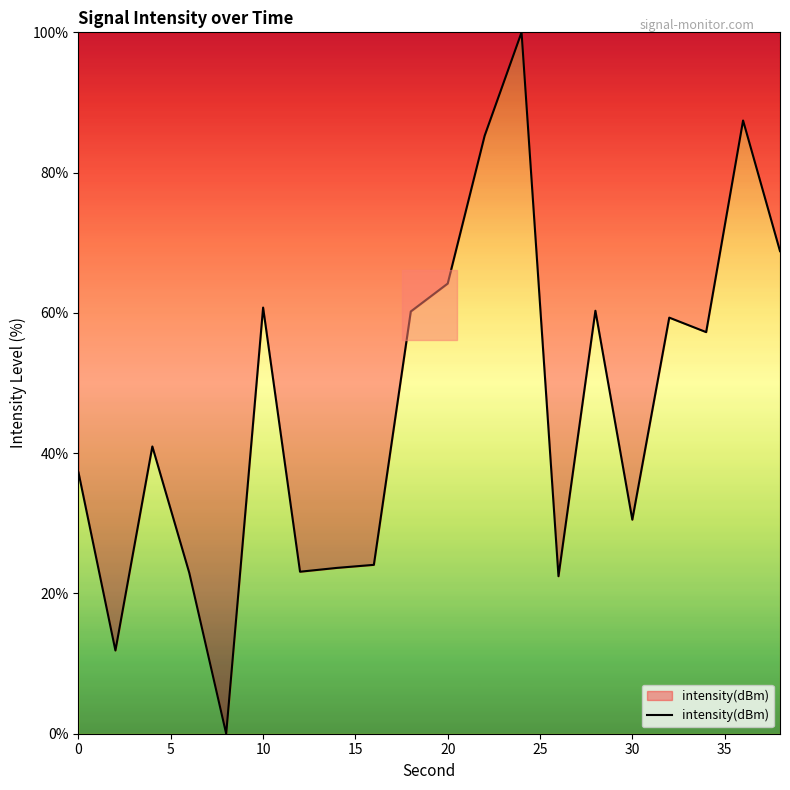

What is the difference between the maximum and minimum values?

100.0